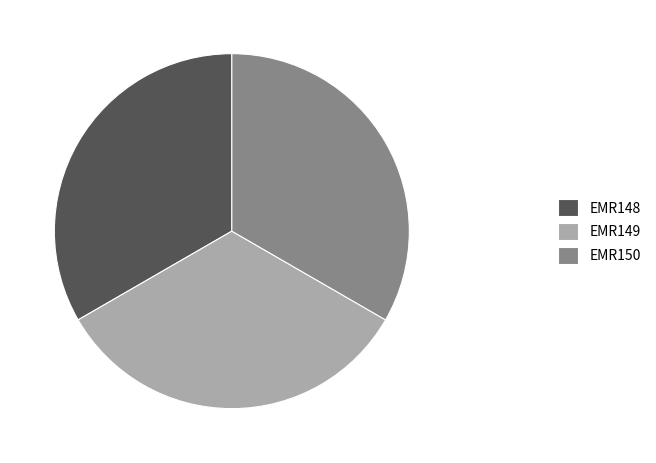

The EMR148 slice represents 40% of the pie. True or false?

False